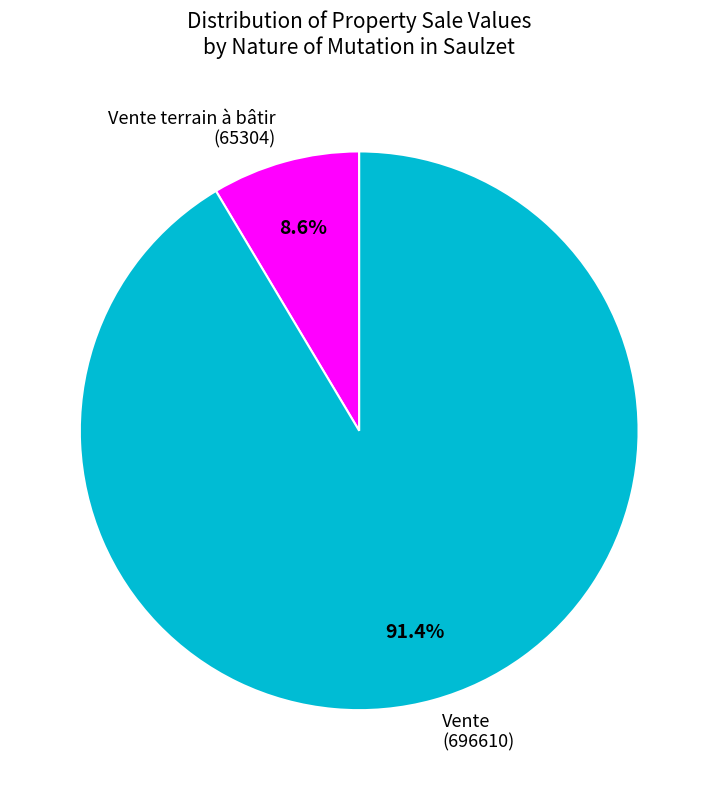

How many slices are in this pie chart?

2